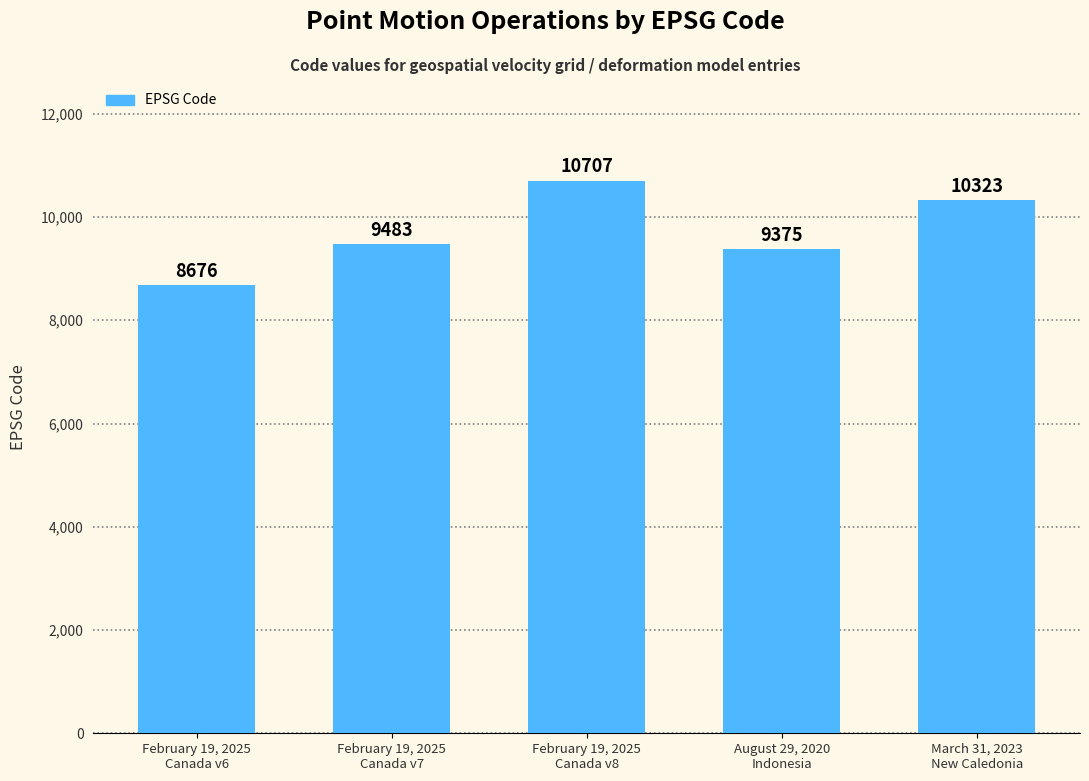

What is the change in value from February 19, 2025
Canada v7 to February 19, 2025
Canada v8?

+1224